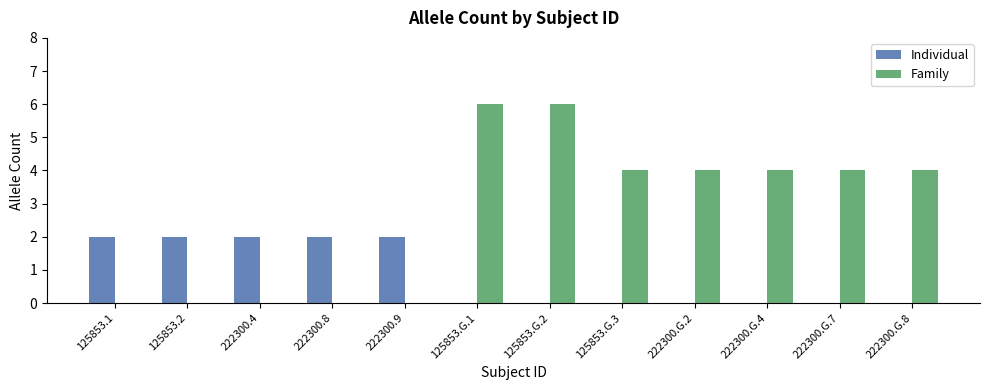

How many series are shown in this chart?

2